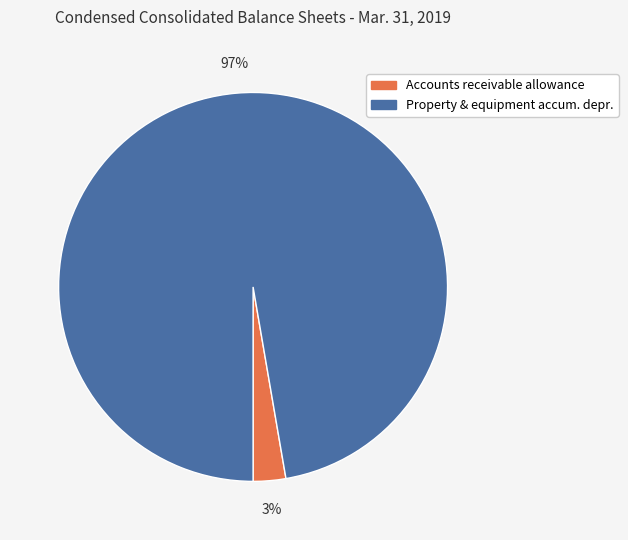

Does any single category account for the majority?

Yes